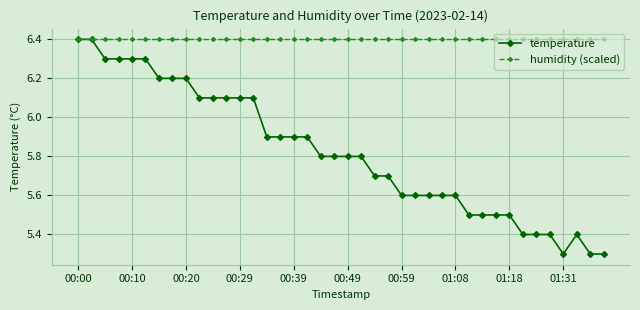

What is the value of the humidity (scaled) point at the 40th from the left?

6.4